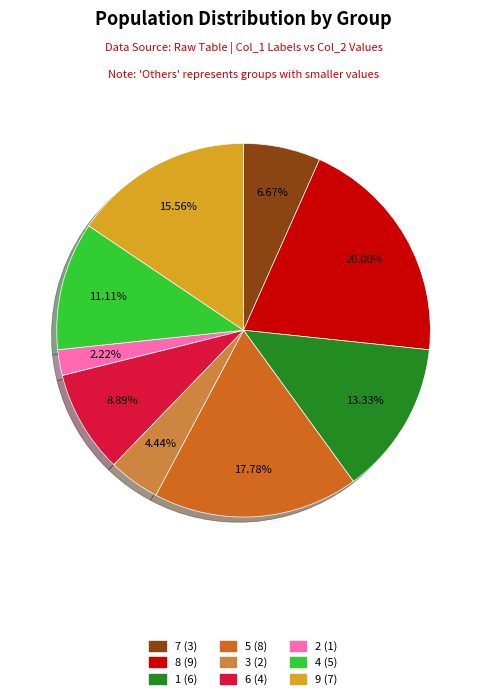

Which slice is the smallest?

2